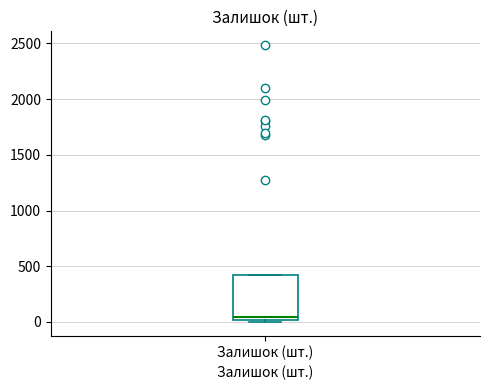

Transcribe this box plot: give where the median line is, the range the box spans, and where the two whiskers end, as read against the y-axis. The values are not printed on the chart, so give them approximately, as read against the axis.

median 50, box 0 to 400, whiskers 0 to 400